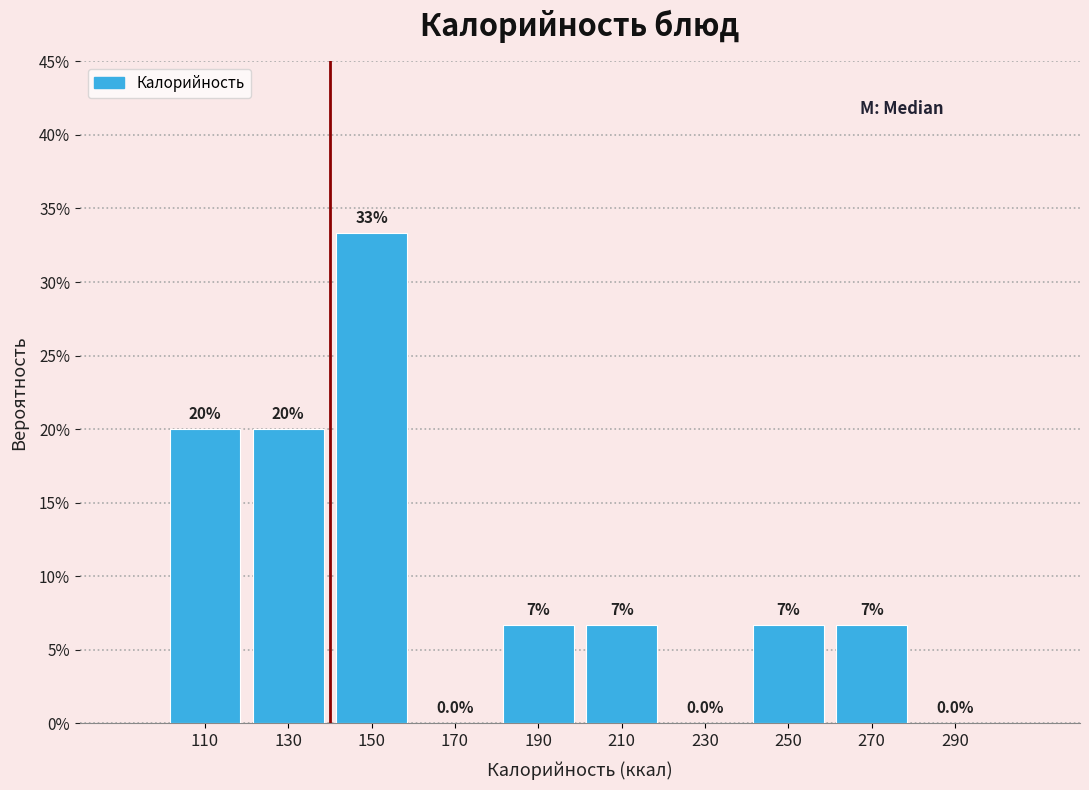

Over which range of the x-axis is the bar tallest?

140 to 160